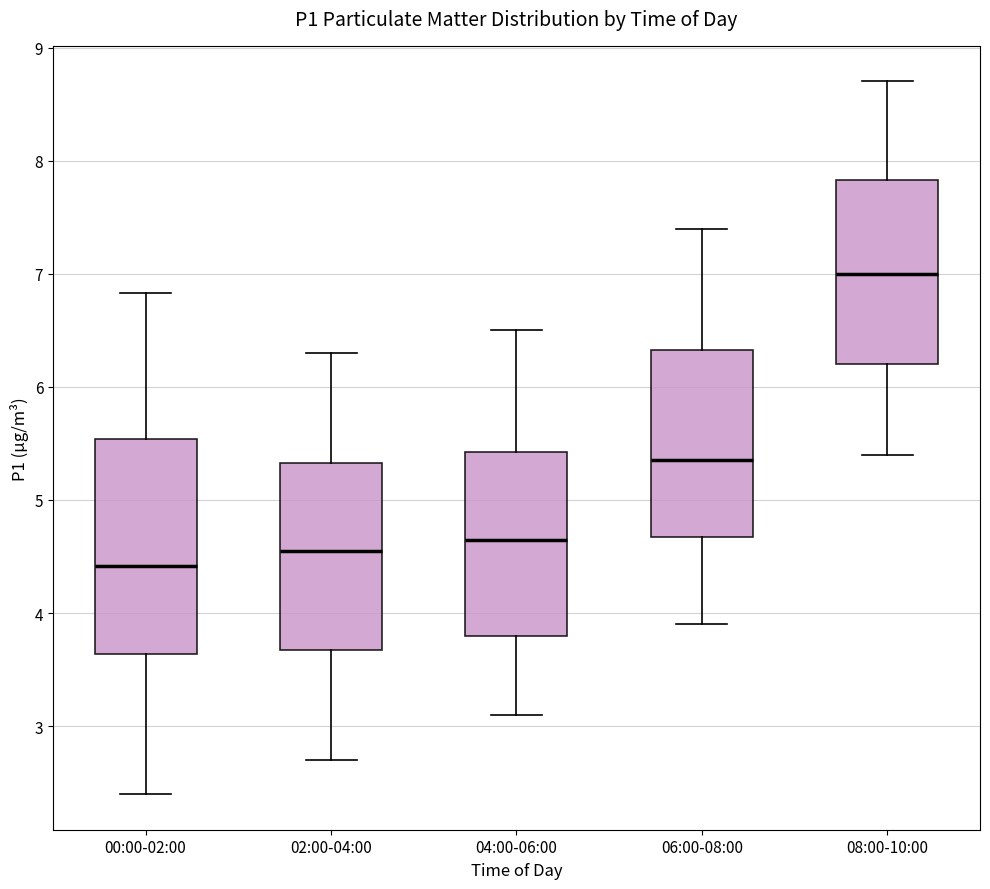

Where does the upper whisker of the box for 02:00-04:00 end on the y-axis? The values are not printed on the chart, so give them approximately, as read against the axis.

6.3